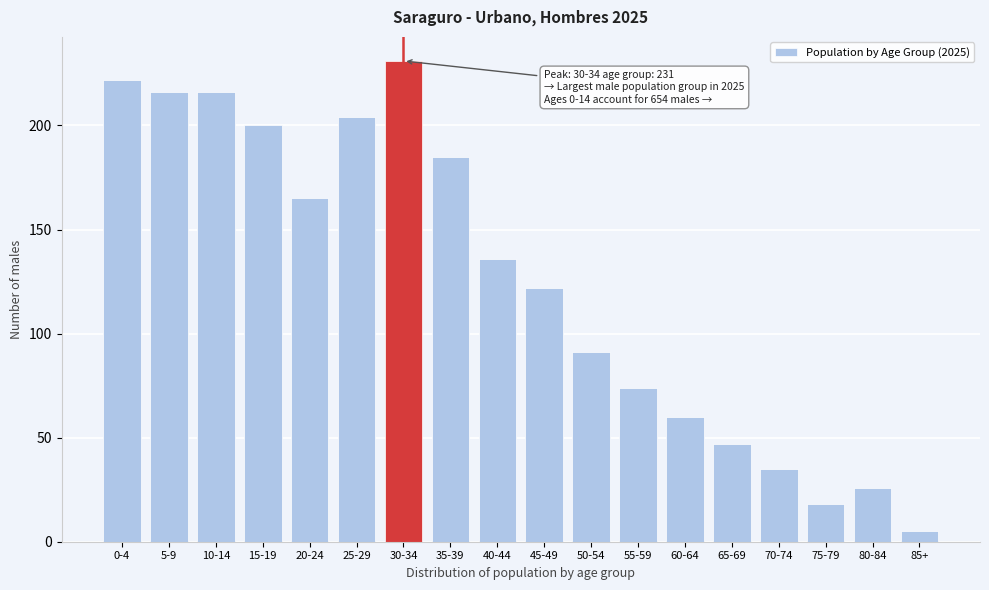

Reading left to right, transcribe all the data shown in this chart.

0-4=222	5-9=216	10-14=216	15-19=200	20-24=165	25-29=204	30-34=231	35-39=185	40-44=136	45-49=122	50-54=91	55-59=74	60-64=60	65-69=47	70-74=35	75-79=18	80-84=26	85+=5